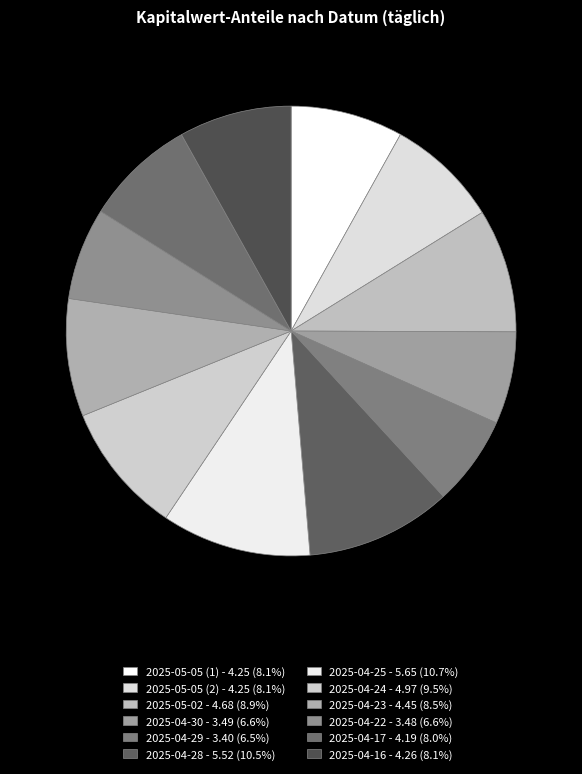

Which slice is the smallest?

2025-04-29